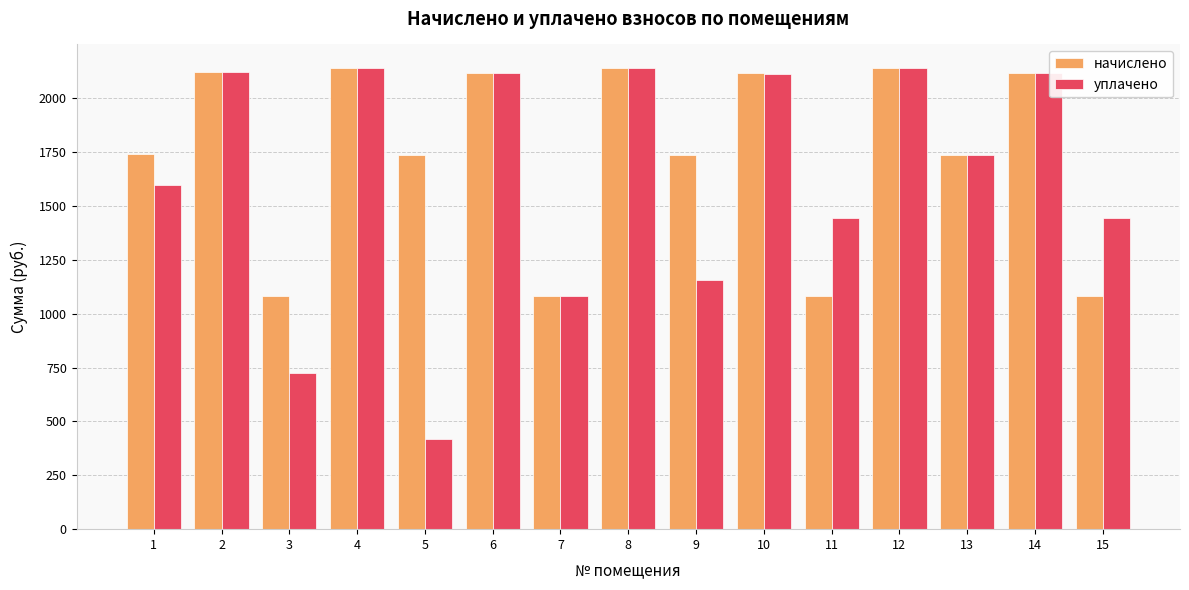

How many series are shown in this chart?

2